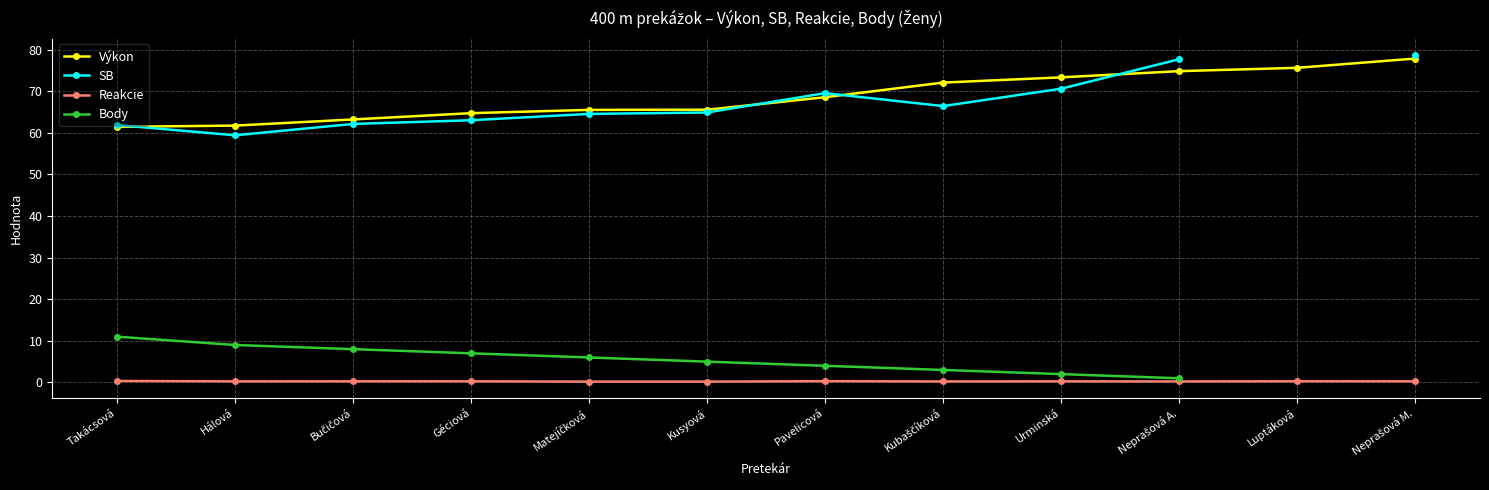

True or false: Výkon and Reakcie cross at least once.

False